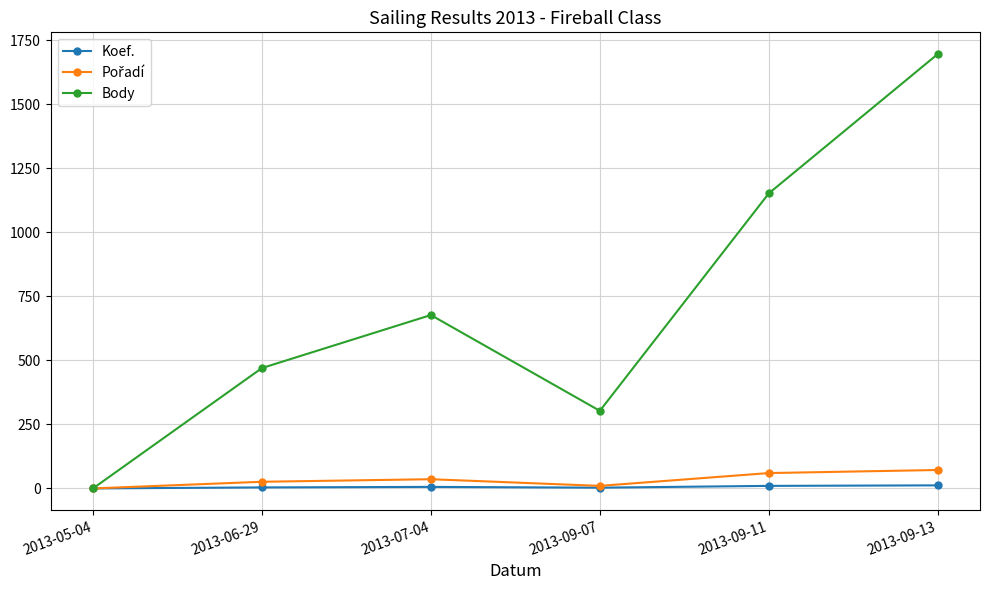

At which label does Body reach its minimum?

2013-05-04